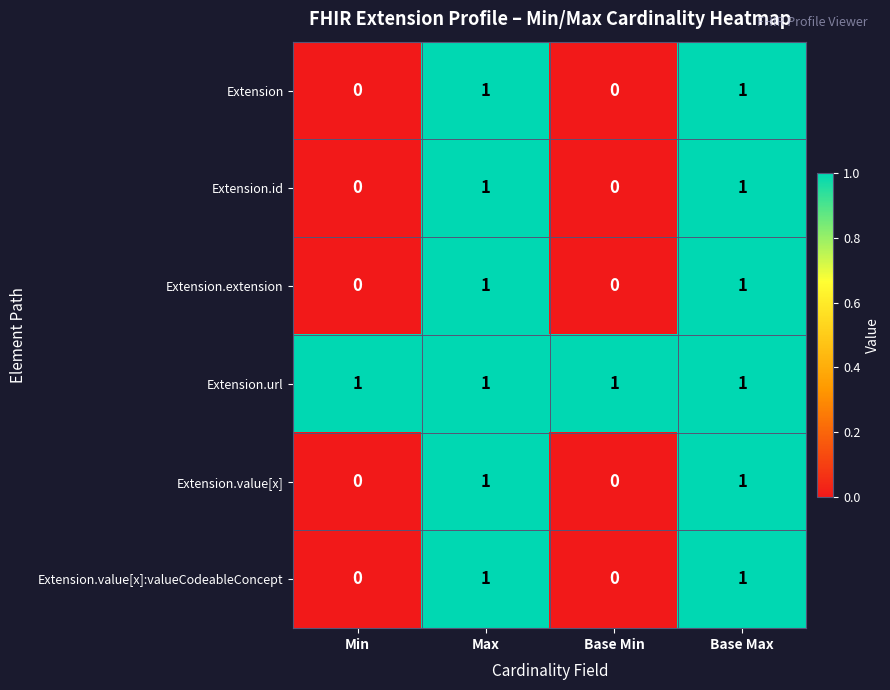

Reading right to left, list all the values displayed in this chart.

Extension: Base Max=1	Base Min=0	Max=1	Min=0
Extension.id: Base Max=1	Base Min=0	Max=1	Min=0
Extension.extension: Base Max=1	Base Min=0	Max=1	Min=0
Extension.url: Base Max=1	Base Min=1	Max=1	Min=1
Extension.value[x]: Base Max=1	Base Min=0	Max=1	Min=0
Extension.value[x]:valueCodeableConcept: Base Max=1	Base Min=0	Max=1	Min=0